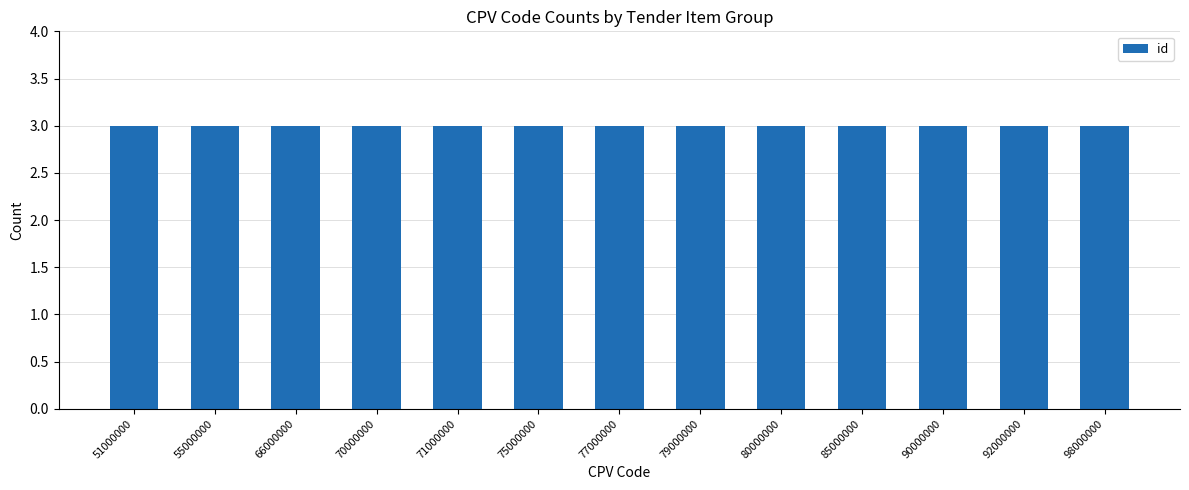

Does the chart contain stacked bars?

No